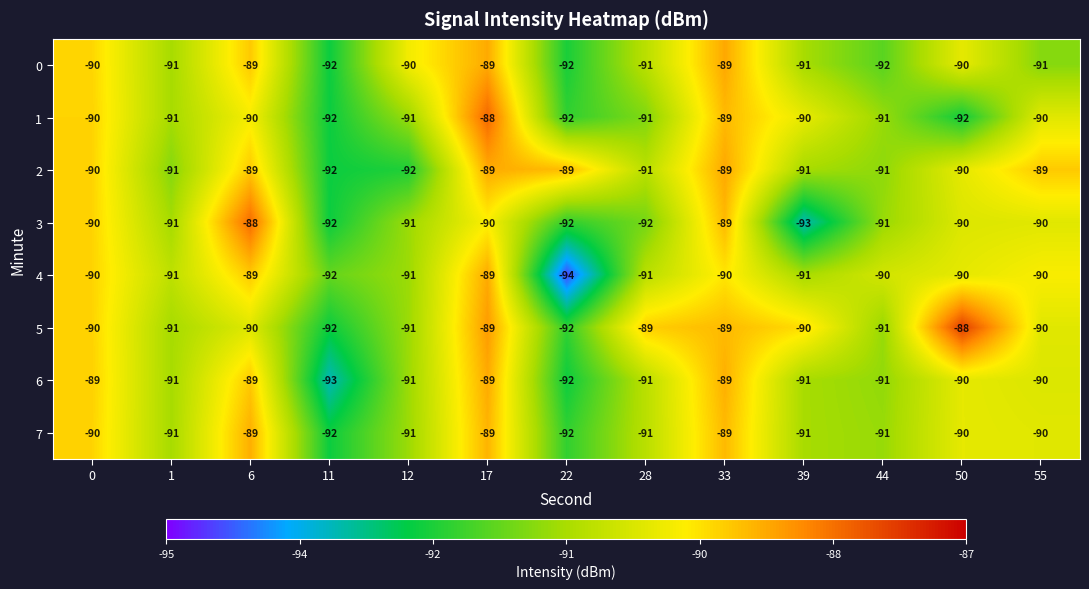

Read the 6 value at 22.

-92